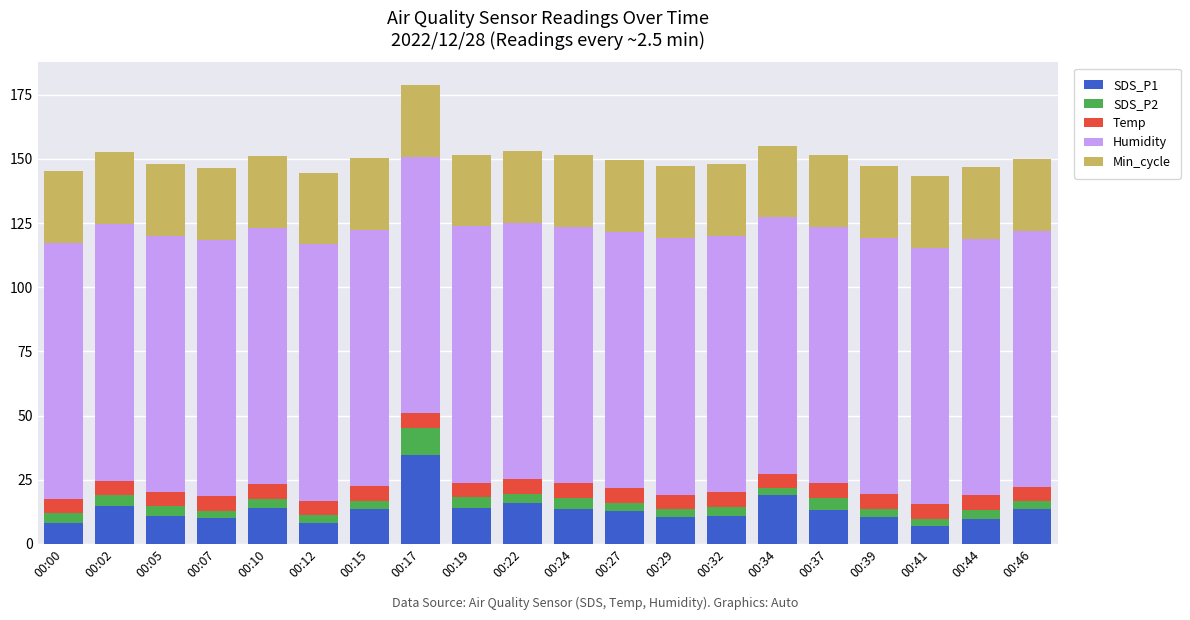

What are all the series names shown in the legend?

SDS_P1, SDS_P2, Temp, Humidity, Min_cycle